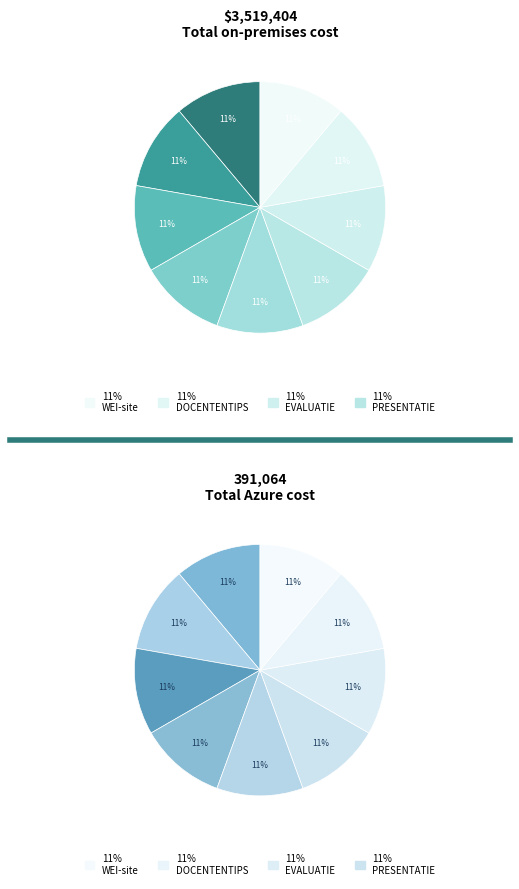

What percentage is the EVALUATIE slice, to the nearest percent?

11%